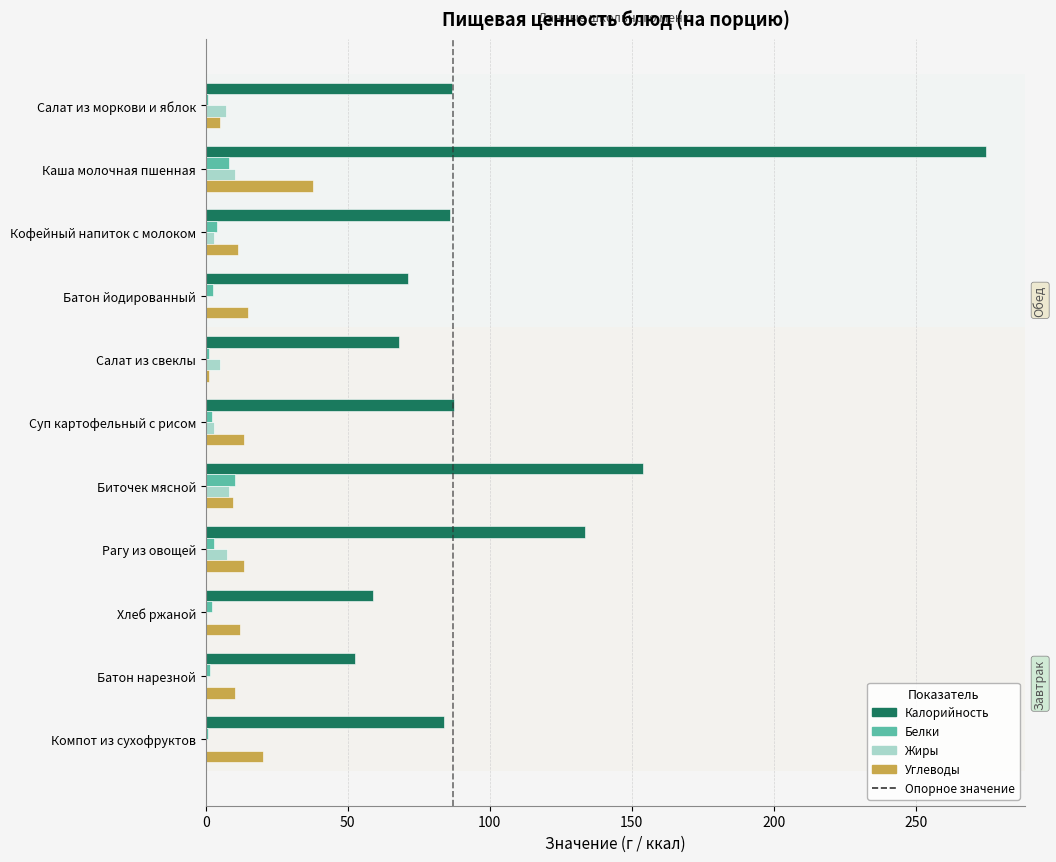

The value of Калорийность at Рагу из овощей is 133.5. True or false?

True